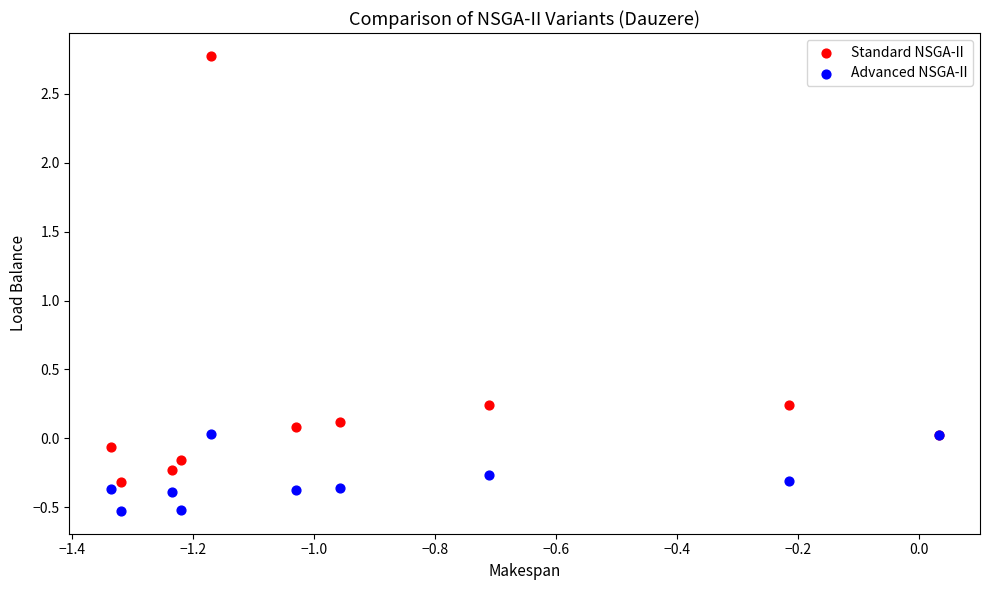

Which series has the largest Y range (max minus min)?

Standard NSGA-II